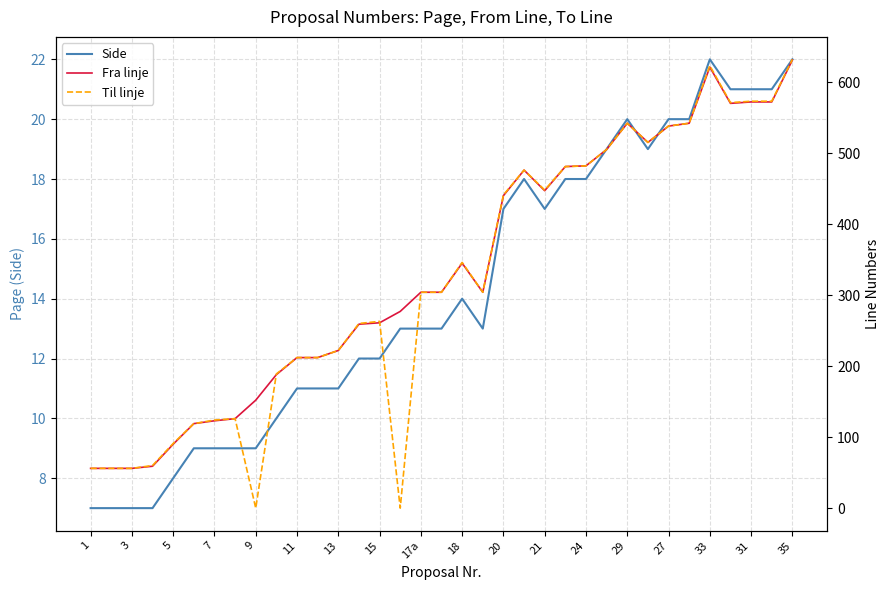

What is the minimum value for Side?

7